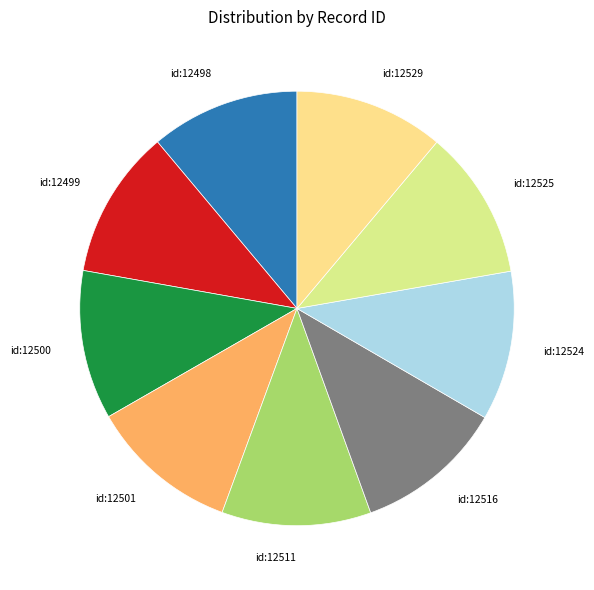

Combined, do id:12500 and id:12499 account for over 50%?

No